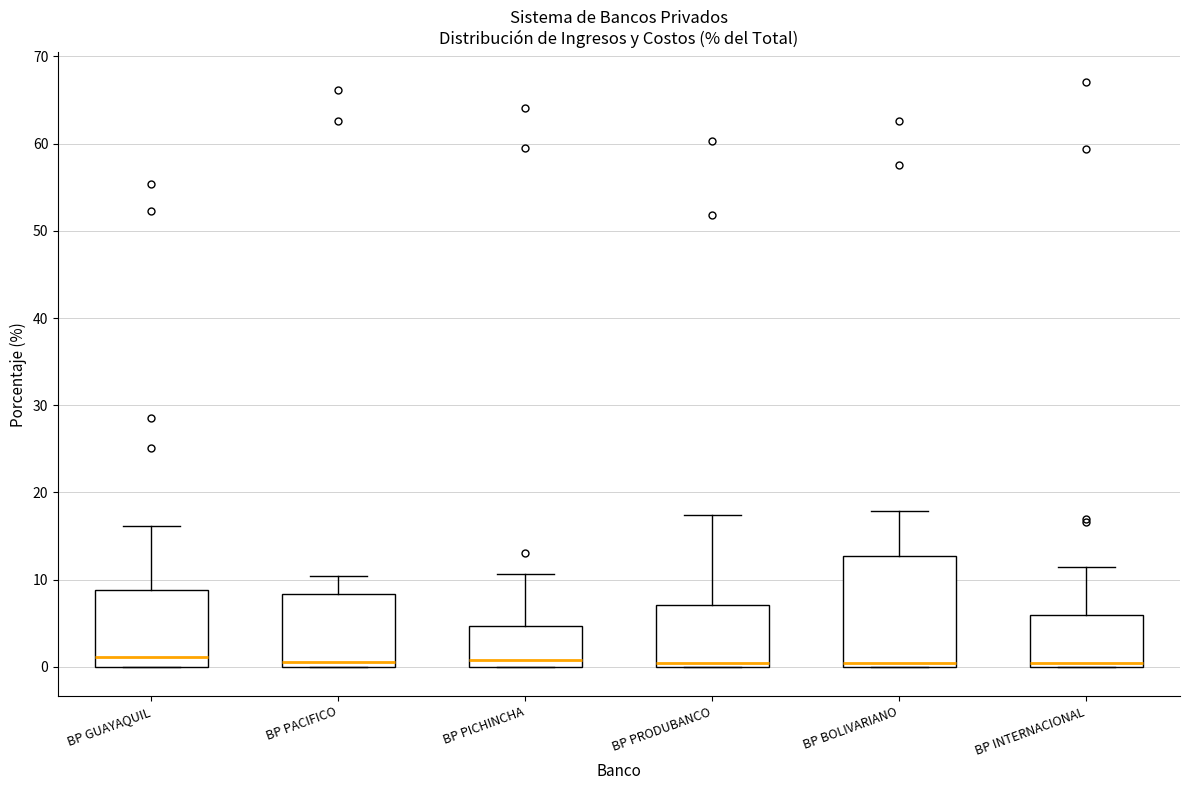

Where is the upper edge of the box for BP INTERNACIONAL on the y-axis? The values are not printed on the chart, so give them approximately, as read against the axis.

6